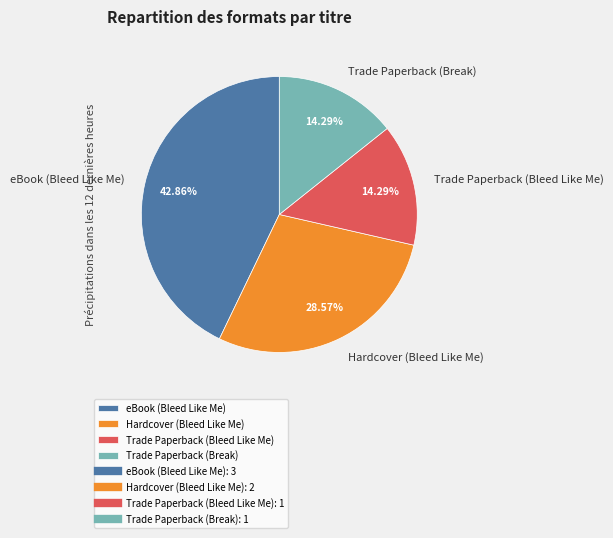

How many slices are in this pie chart?

4